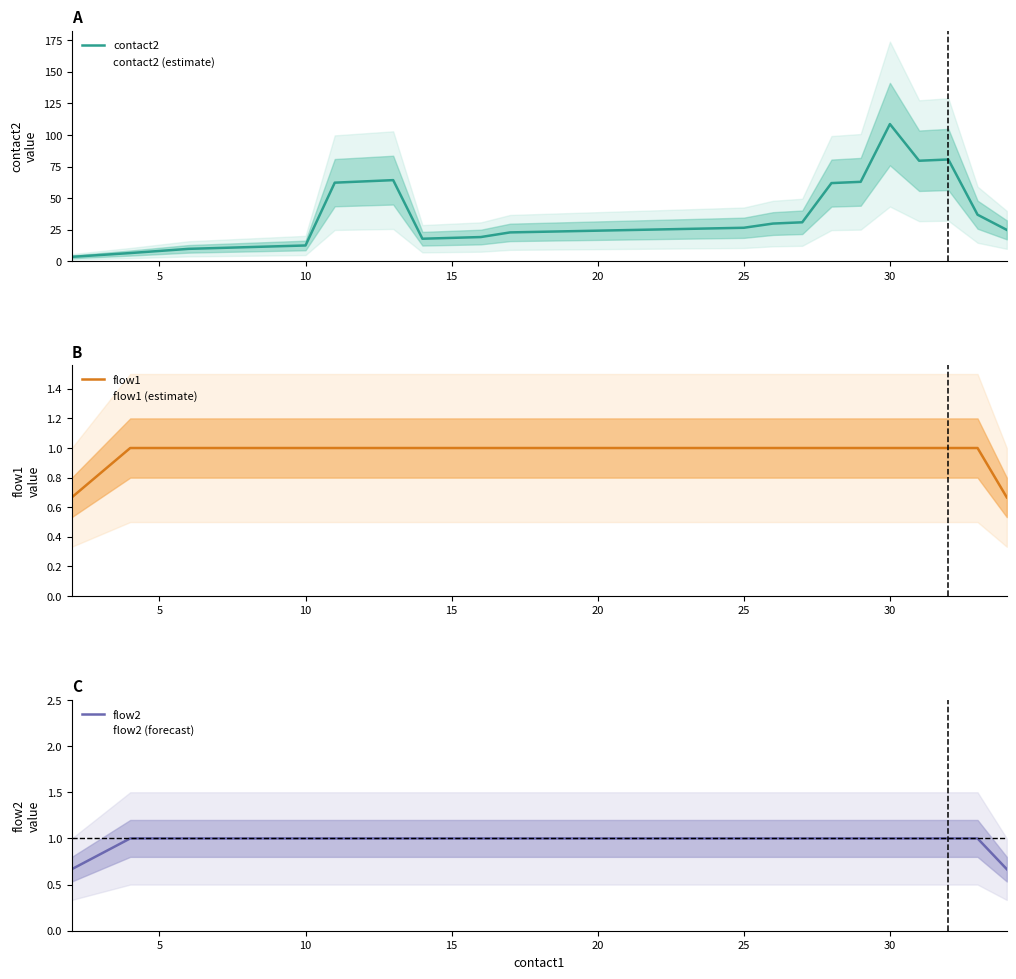

True or false: contact2 and flow1 intersect in this chart.

False